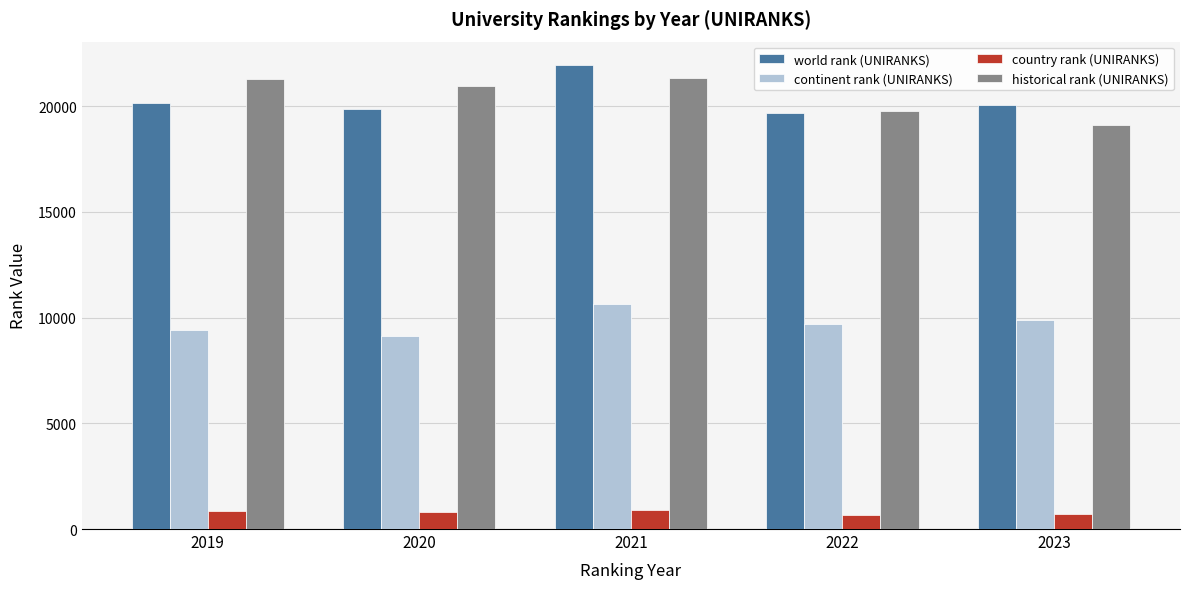

At 2020, list the series in order from largest to smallest.

historical rank (UNIRANKS), world rank (UNIRANKS), continent rank (UNIRANKS), country rank (UNIRANKS)